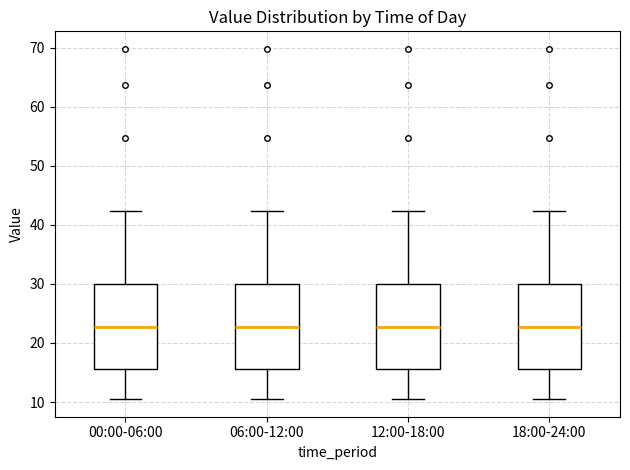

Reading left to right, read every box against the y-axis: the position of its median line, the range the box covers, and the ends of its whiskers. The values are not printed on the chart, so give them approximately, as read against the axis.

00:00-06:00: median 23, box 16 to 30, whiskers 10 to 42
06:00-12:00: median 23, box 16 to 30, whiskers 10 to 42
12:00-18:00: median 23, box 16 to 30, whiskers 10 to 42
18:00-24:00: median 23, box 16 to 30, whiskers 10 to 42